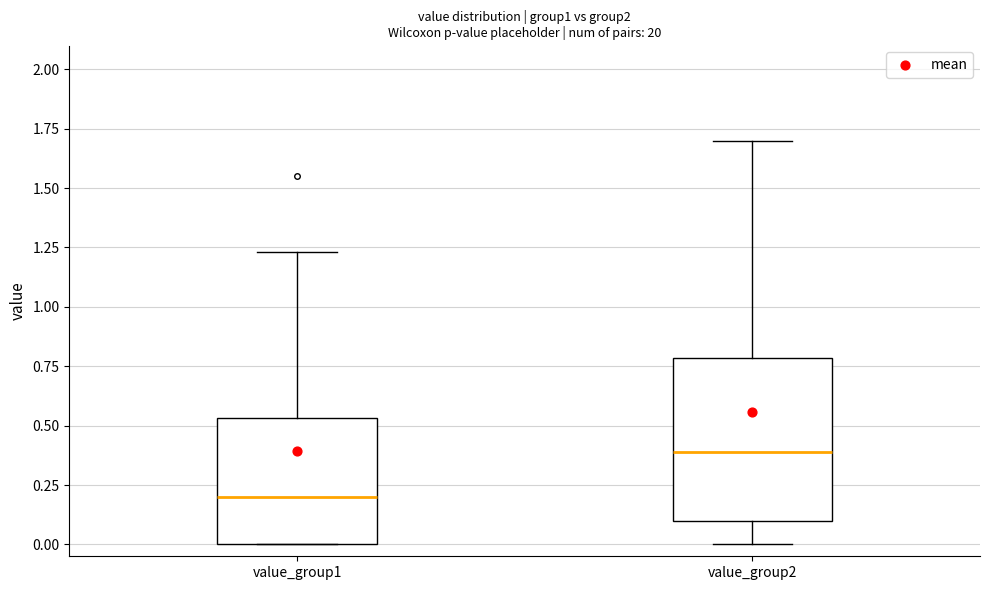

Which box has the highest median line?

value_group2